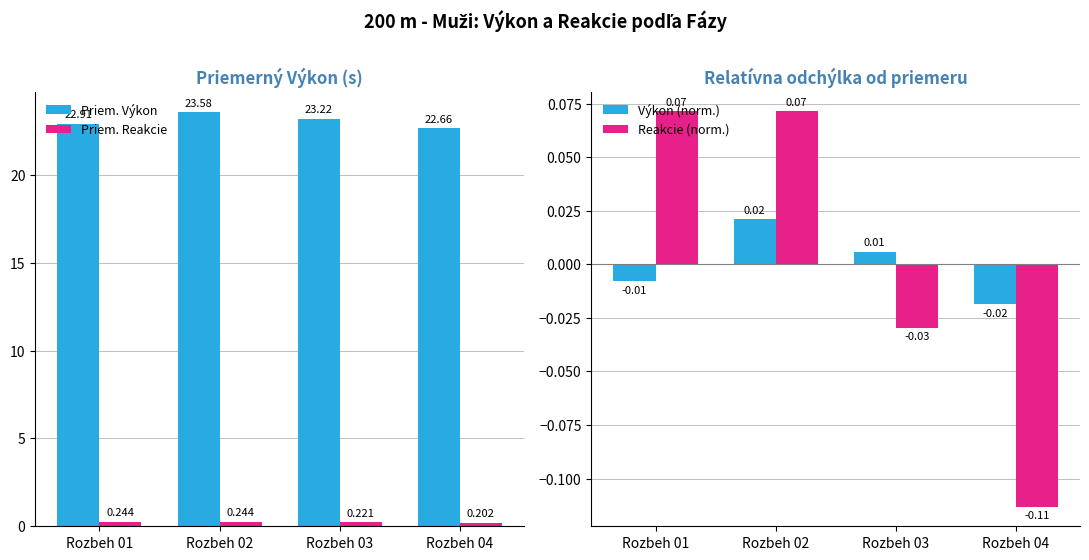

What is the value of the Priem. Výkon bar at the 3rd from the left?

23.2